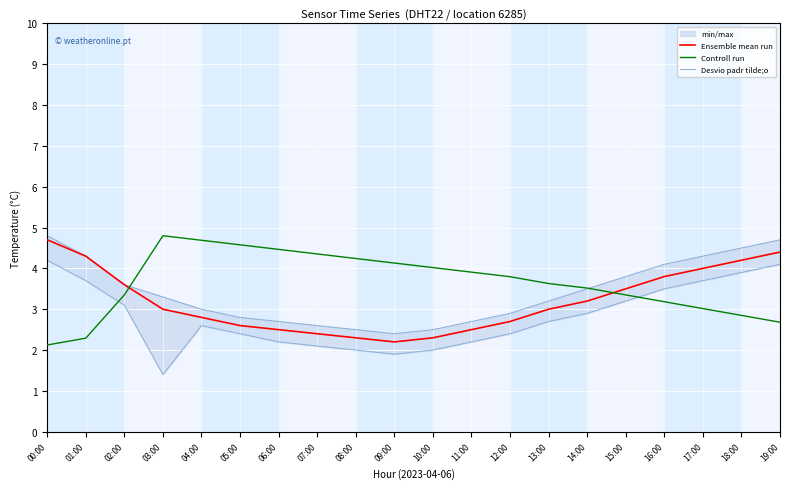

How many data points does each series have?

20